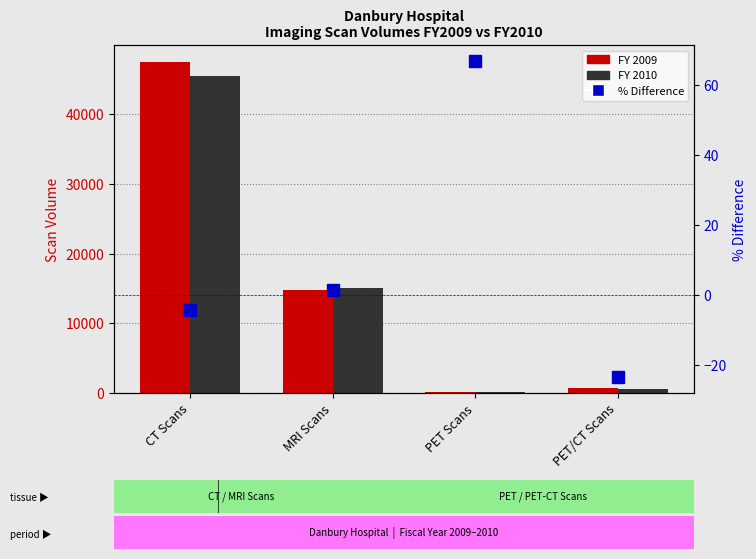

At PET/CT Scans, list the series in order from largest to smallest.

FY 2009, FY 2010, % Difference